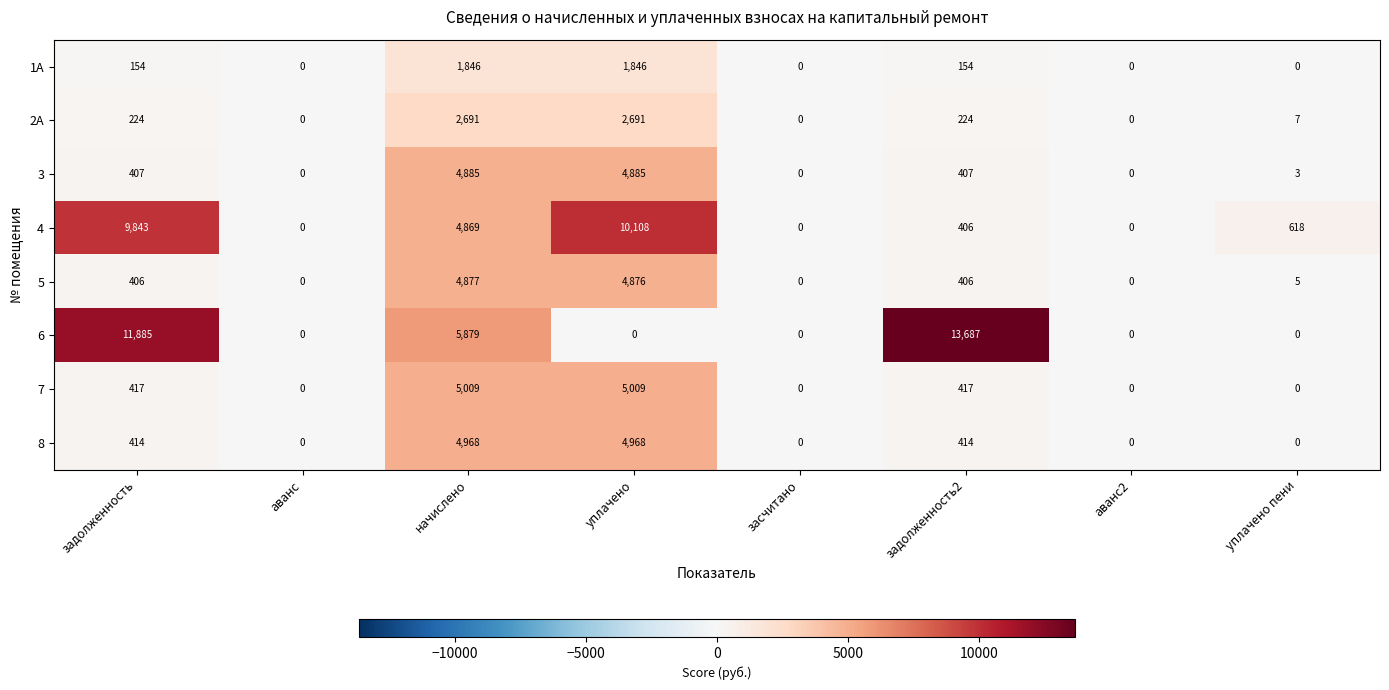

What is the difference between the 2А values at аванс2 and уплачено?

2691